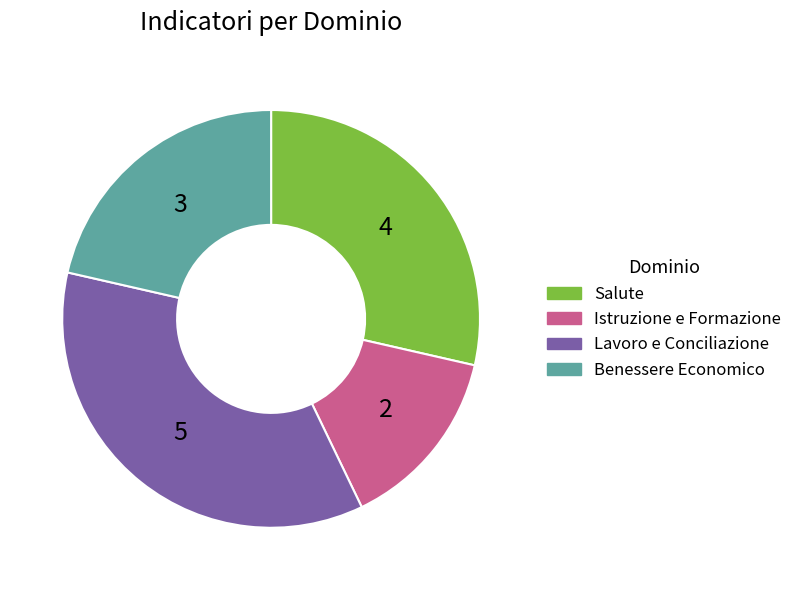

Do Salute and Istruzione e Formazione together represent more than half of the pie?

No